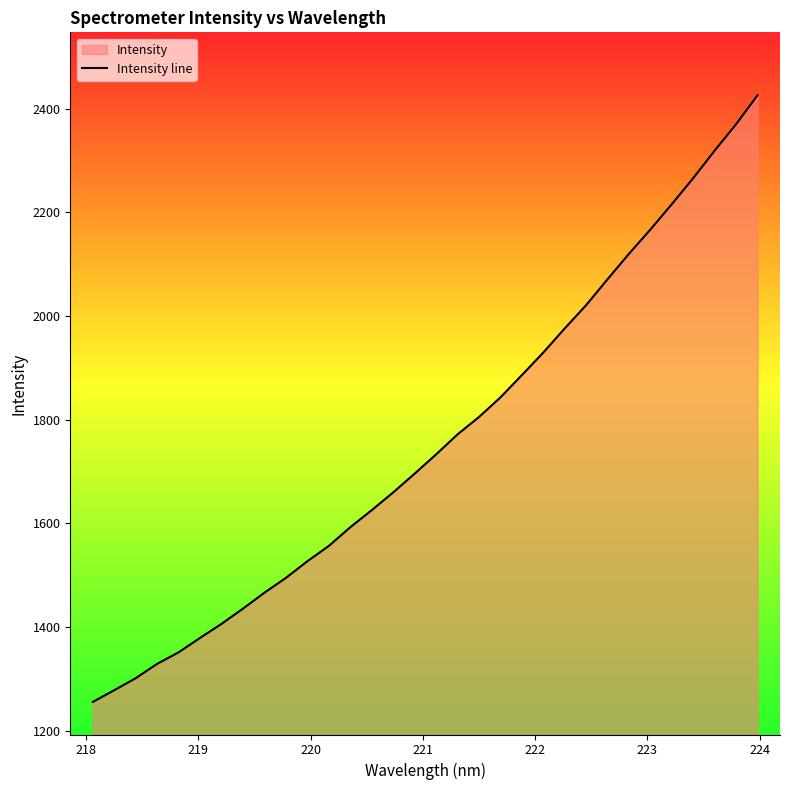

How many values exceed 1732?

16